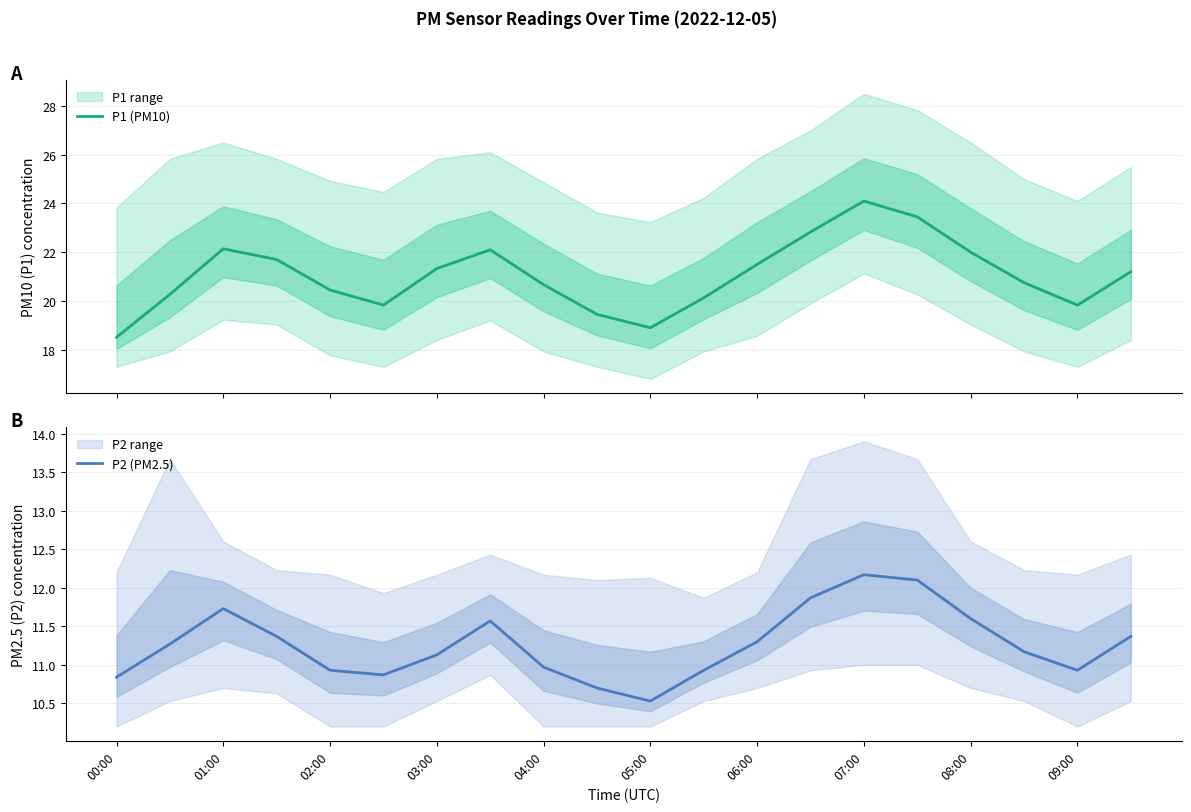

Which series has the largest range (max minus min)?

P1 (PM10)